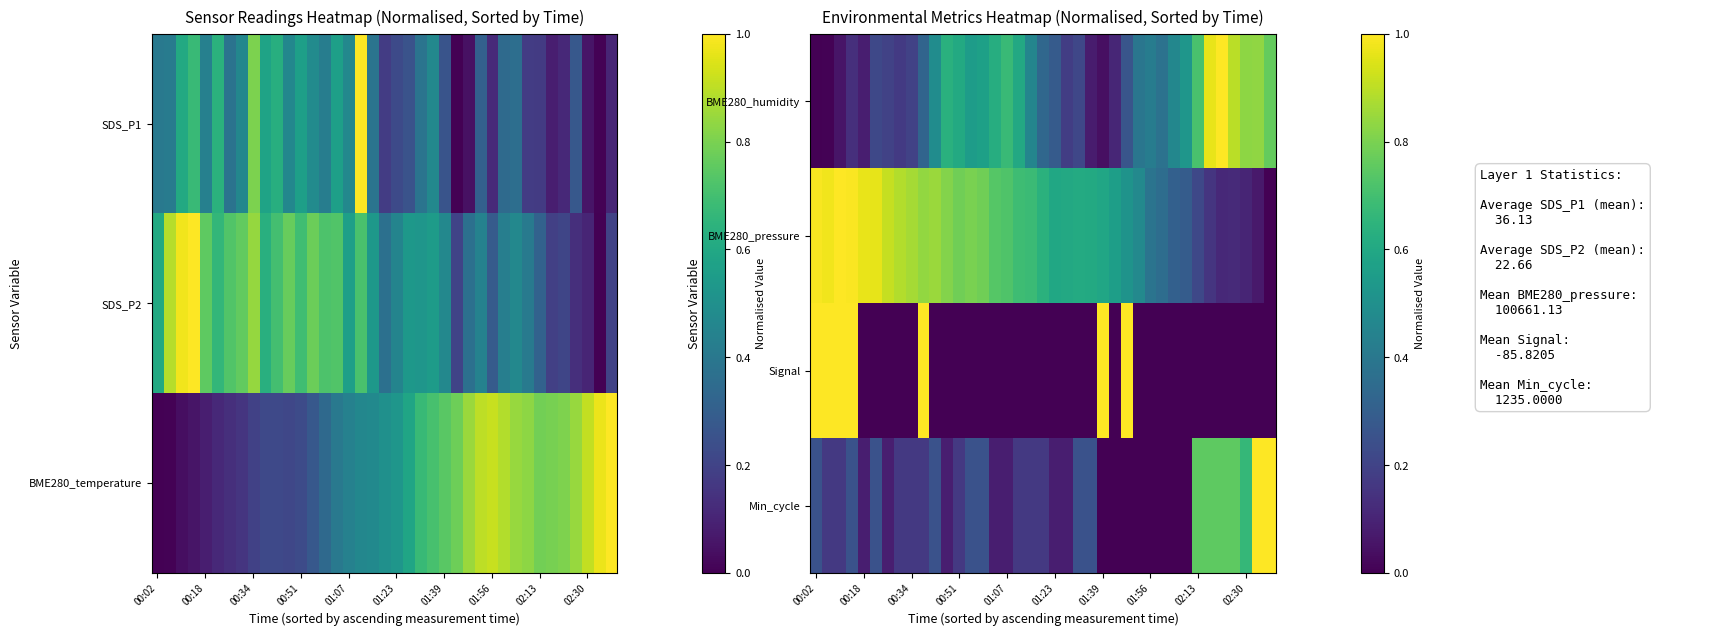

How many data points in BME280_pressure are above 0?

38